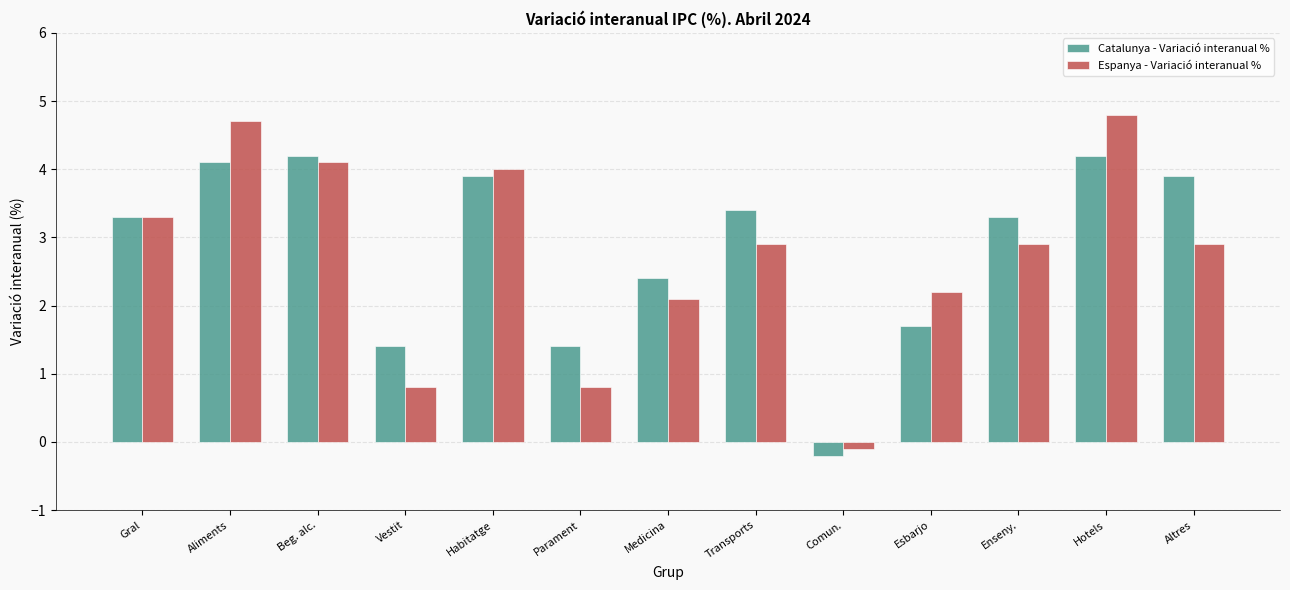

What is the sum of all Espanya - Variació interanual % values?

35.4